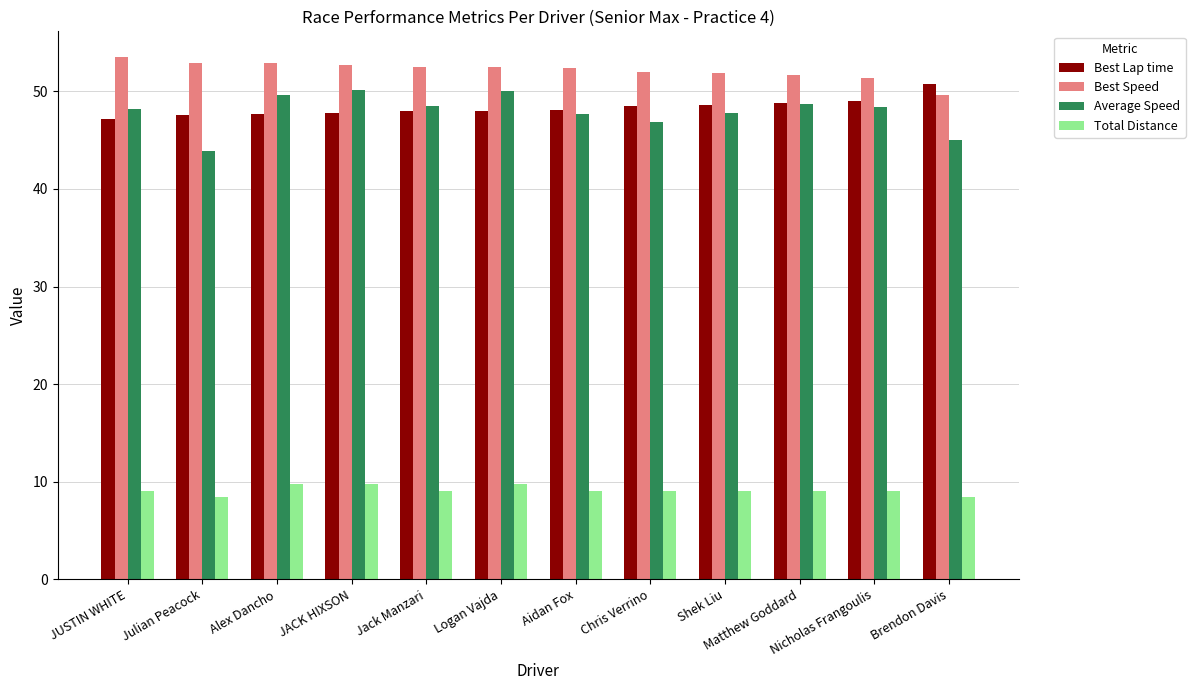

True or false: Average Speed has a value of 83.5 at Aidan Fox.

False